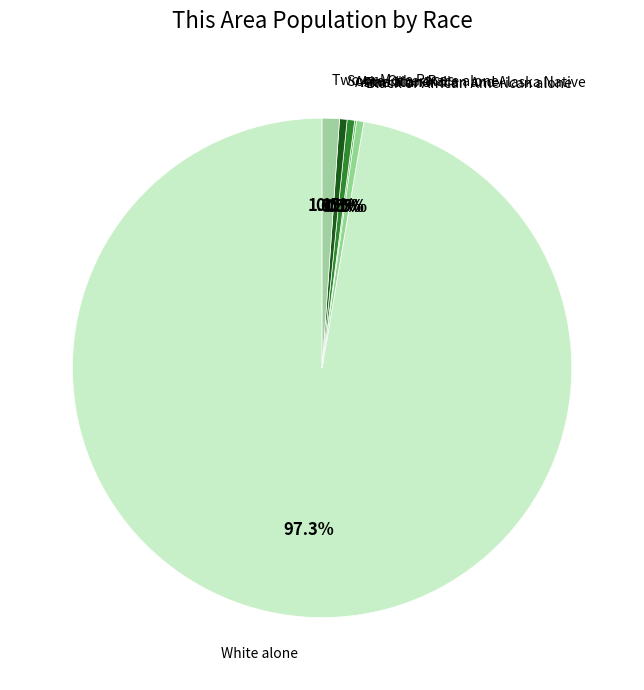

Count the number of slices in the pie.

6